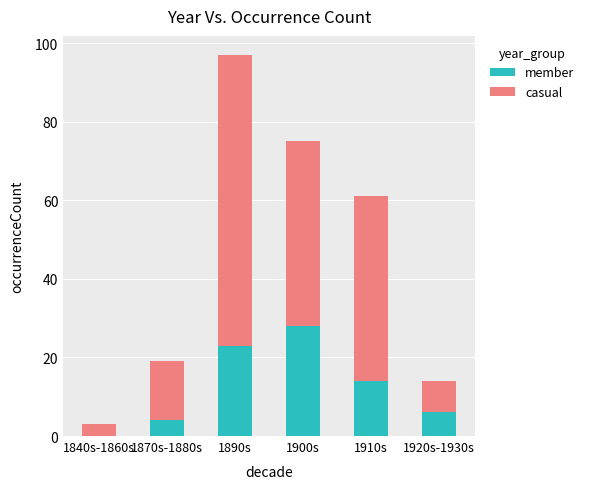

Is it true that member equals 23 at 1910s?

False